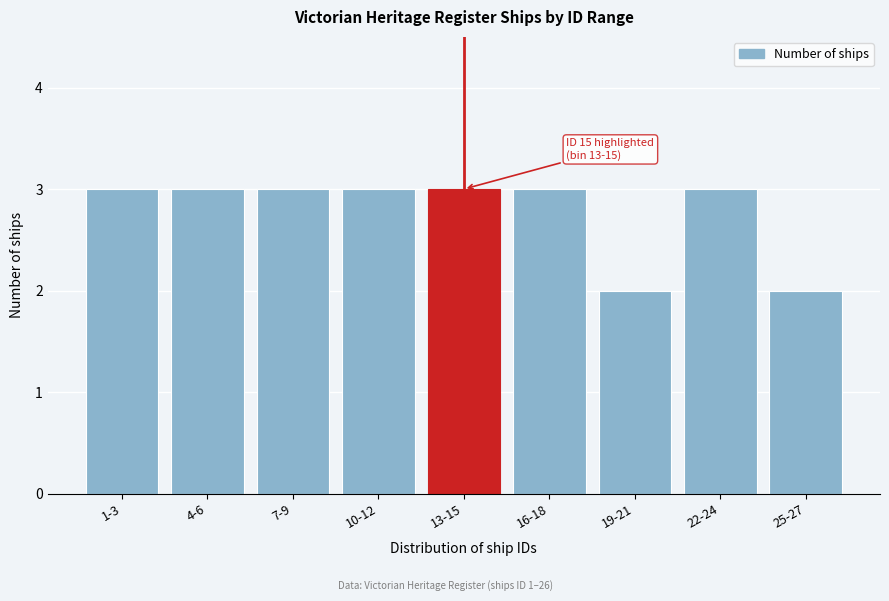

Reading left to right, list all the values displayed in this chart.

1-3=3	4-6=3	7-9=3	10-12=3	13-15=3	16-18=3	19-21=2	22-24=3	25-27=2